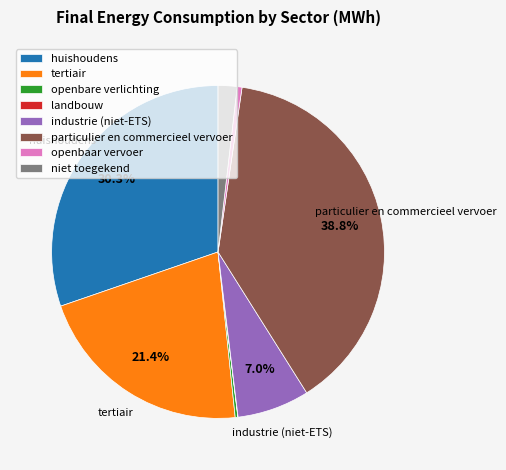

Is there any slice that represents more than half of the pie?

No